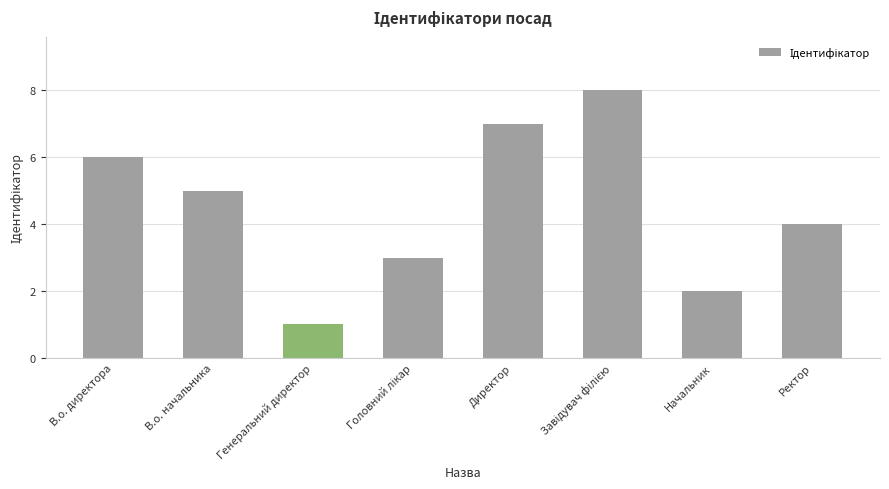

Count the values in the range 3 to 7.

5